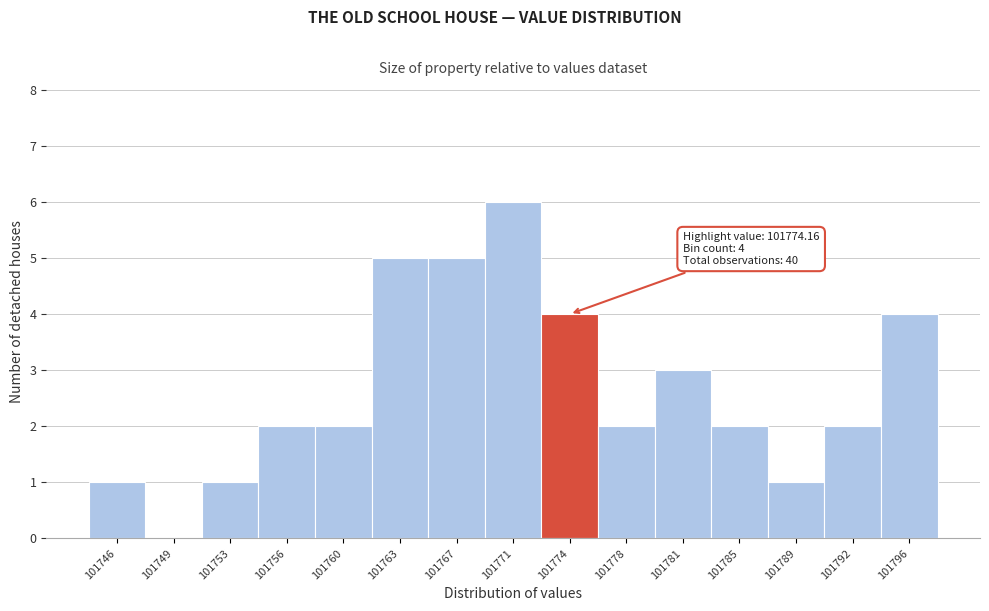

Over which range of the x-axis is the bar tallest?

101769.0 to 101772.5